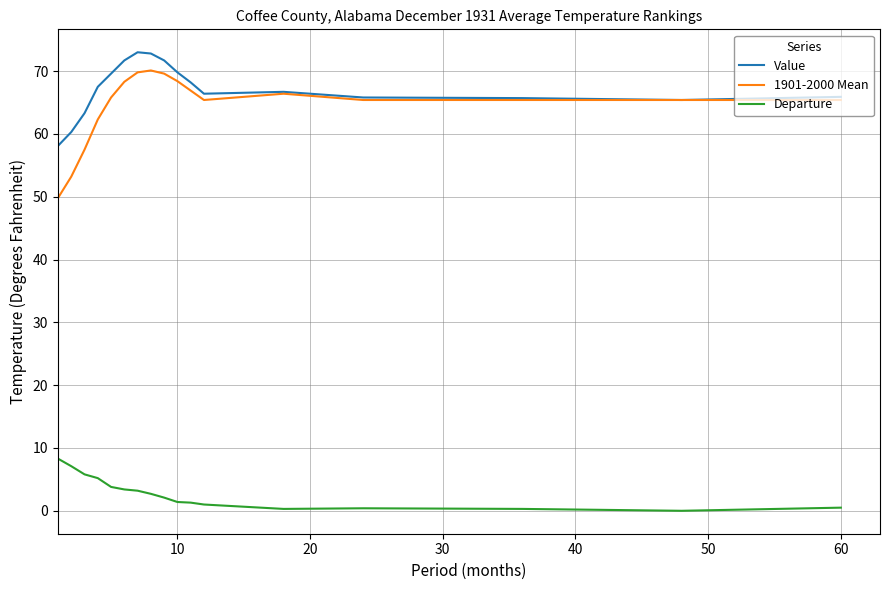

What is the minimum value for 1901-2000 Mean?

49.8